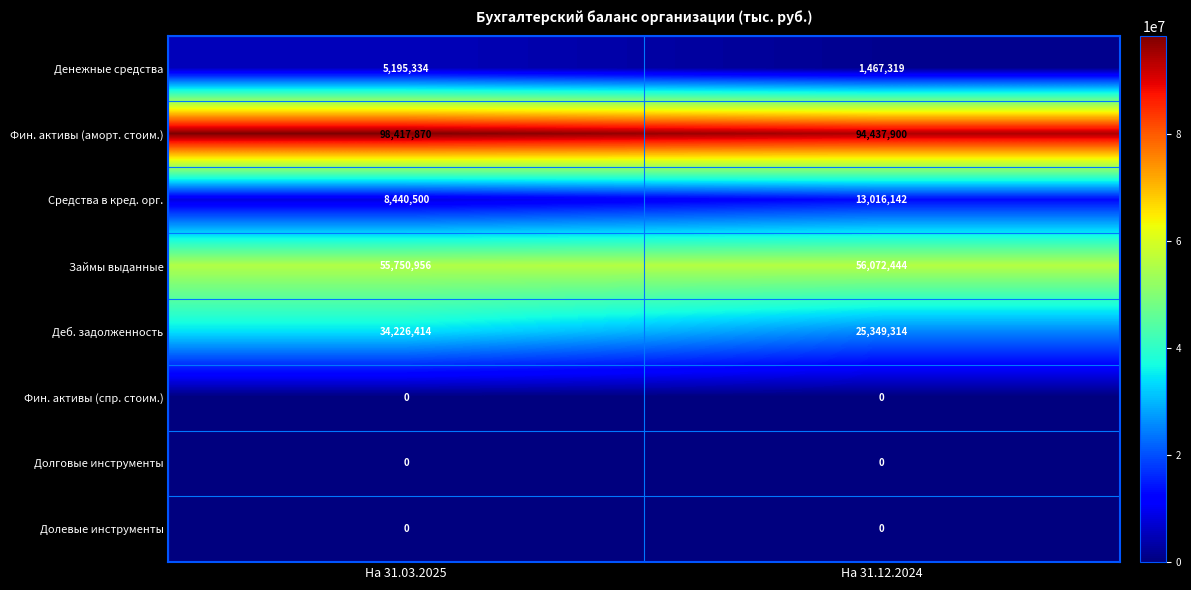

What value does the Средства в кред. орг. series have at На 31.03.2025, to the nearest 100?

8440500